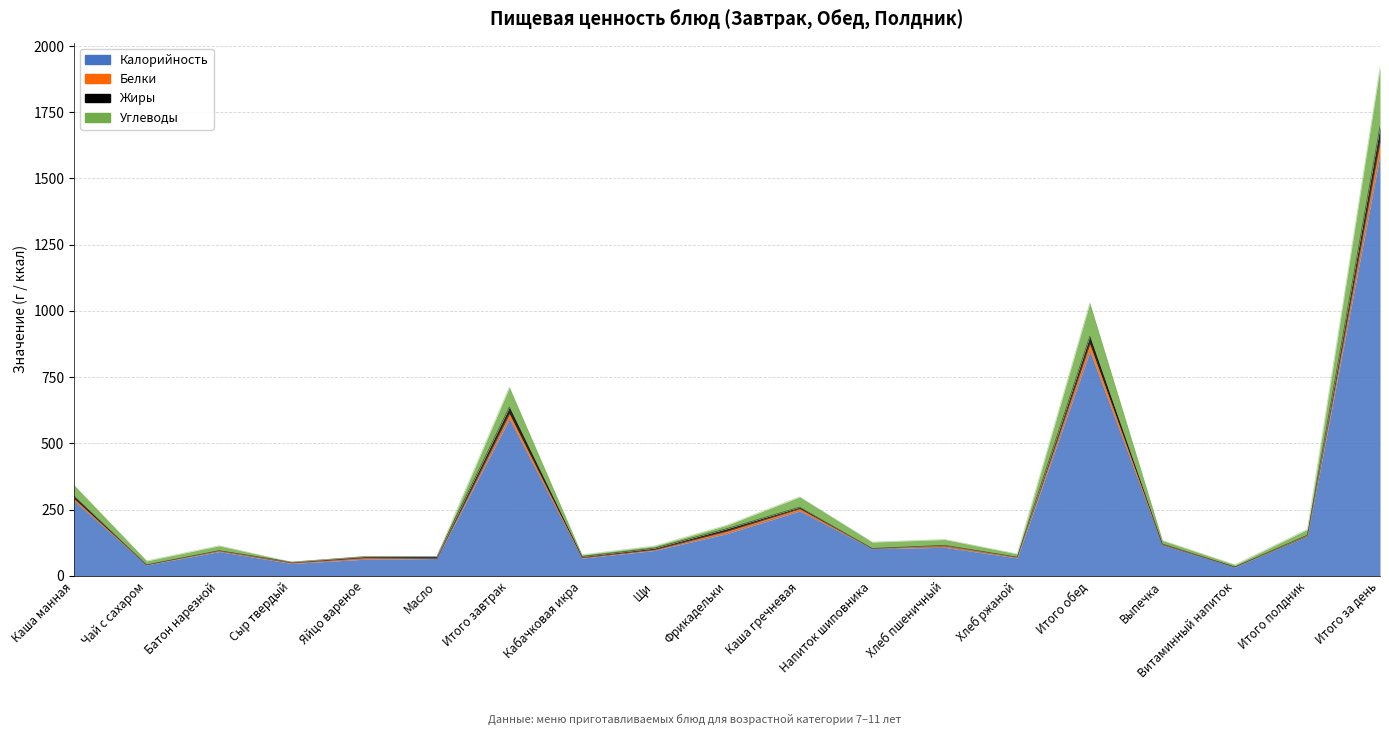

At which label does Калорийность reach its peak?

Итого за день